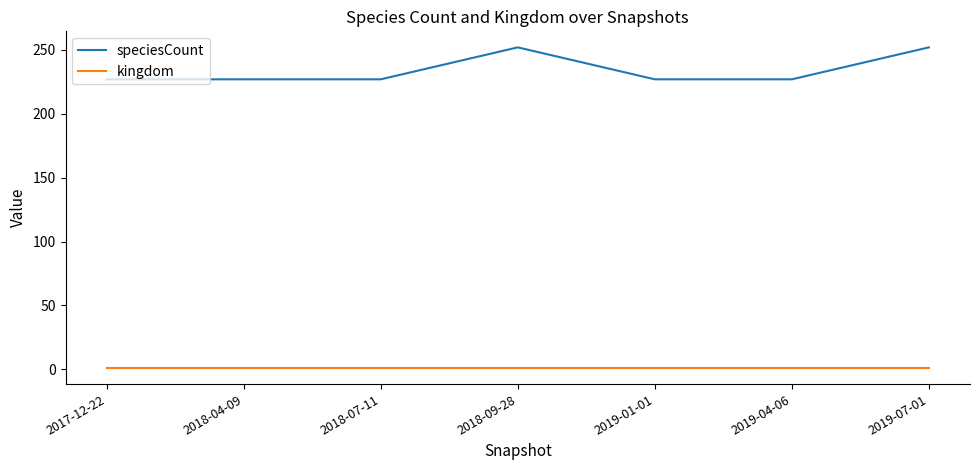

True or false: speciesCount and kingdom intersect in this chart.

False